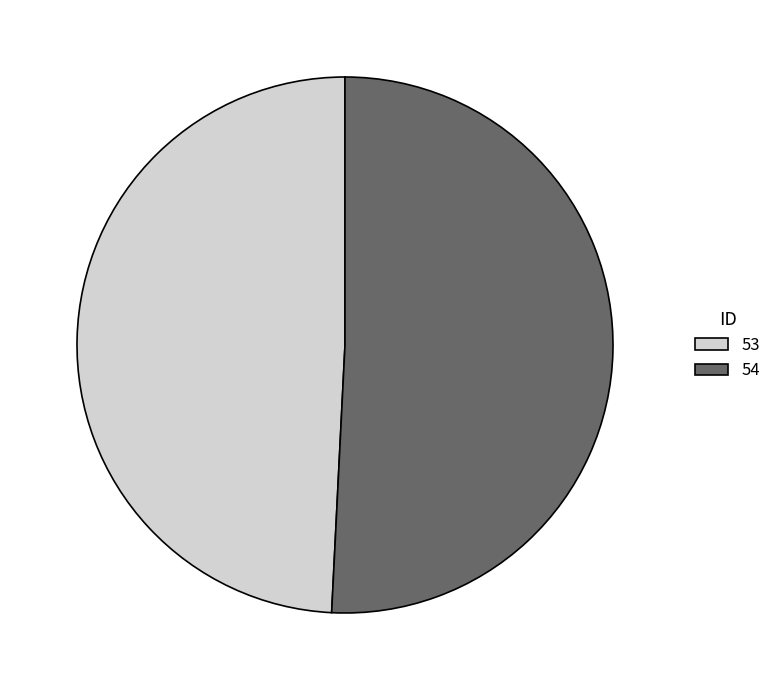

Is the sum of 53 and 54 greater than half?

Yes